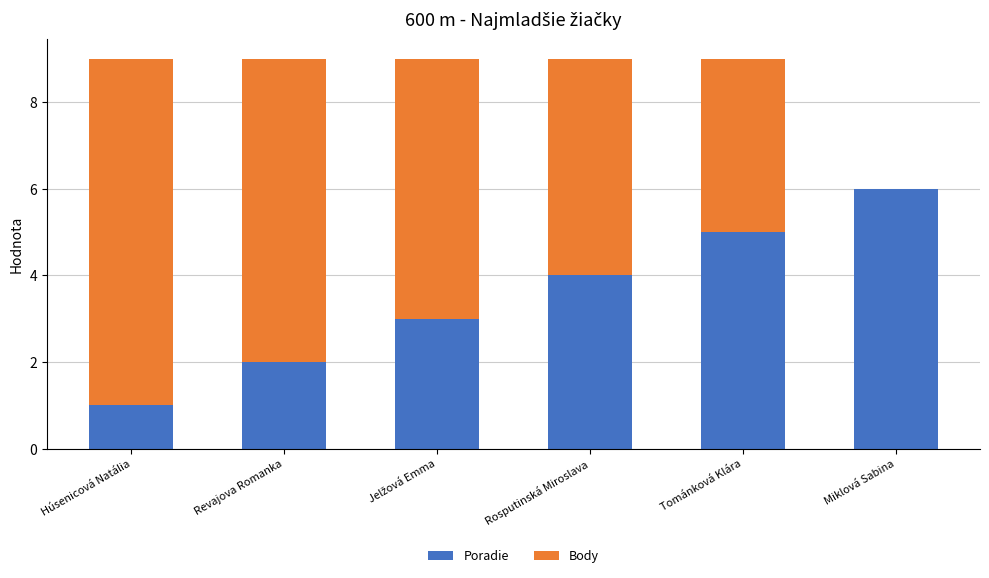

What is the total value across all series at Revajova Romanka?

9